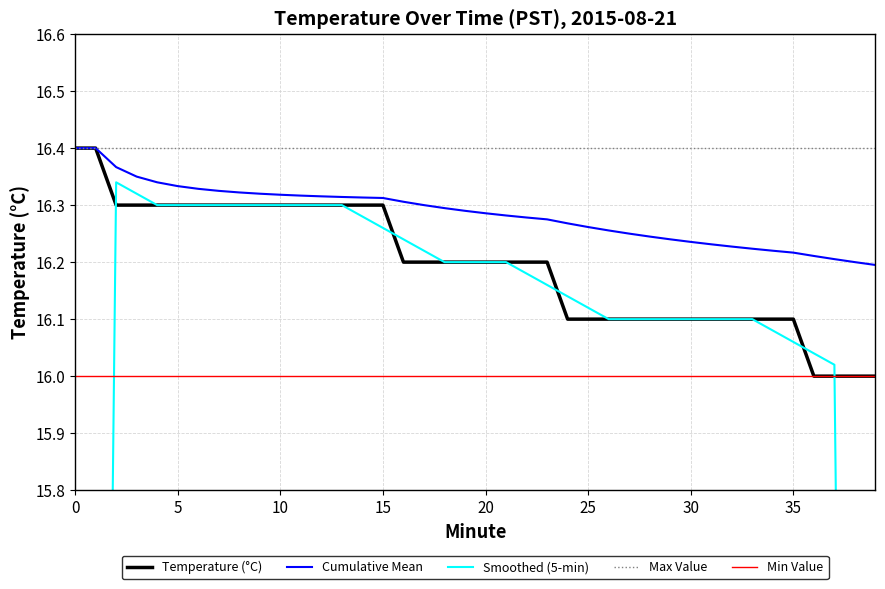

True or false: Smoothed (5-min) and Cumulative Mean cross at least once.

False